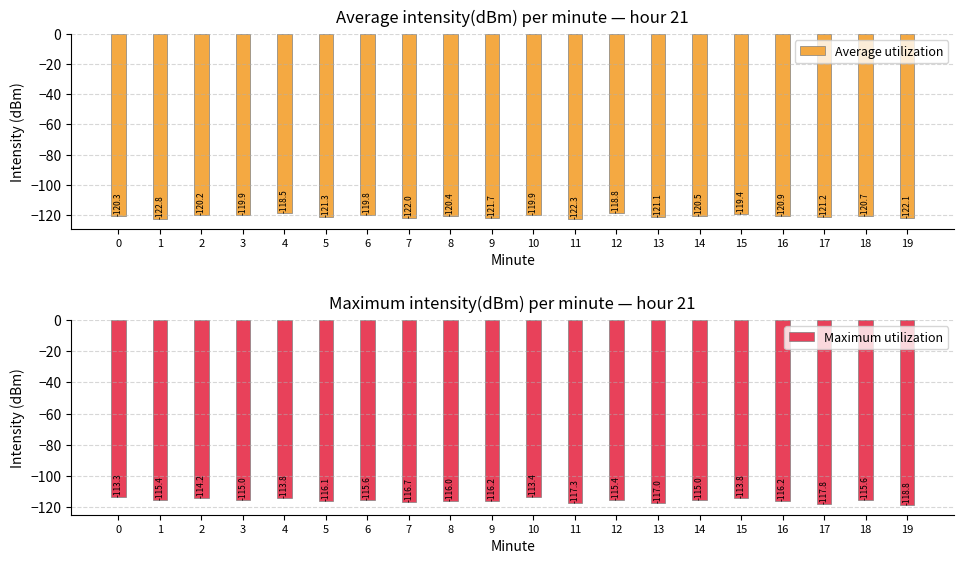

How many distinct data groups are displayed?

2